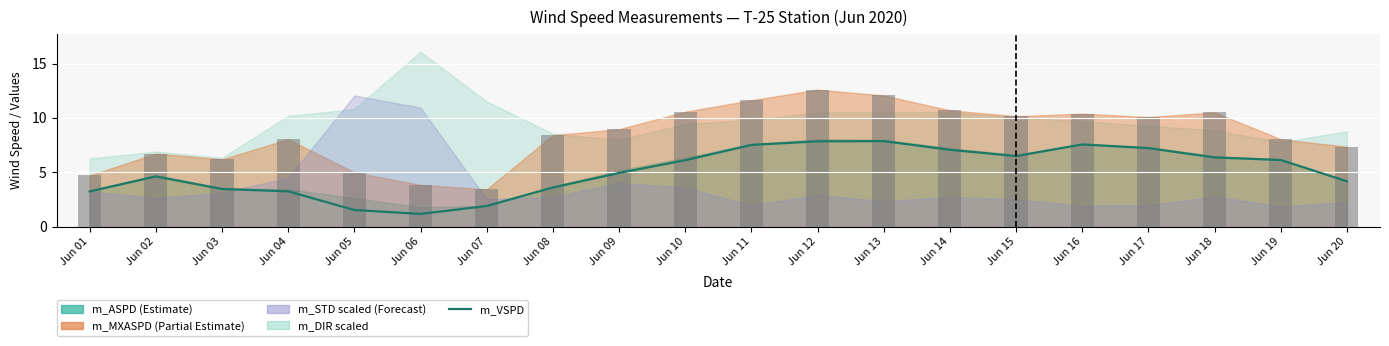

Is it true that m_VSPD equals 7.9 at Jun 13?

True